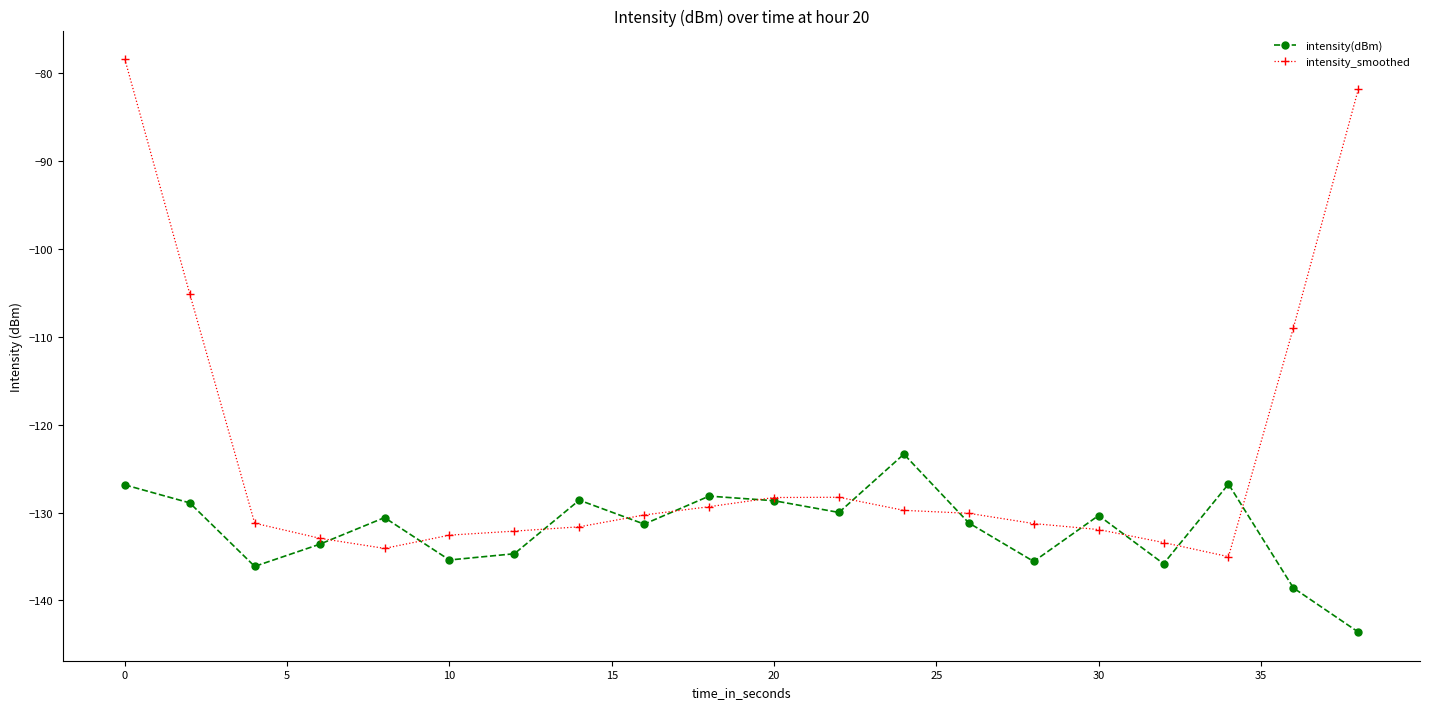

True or false: intensity(dBm) has more than 1 interior local peaks.

True